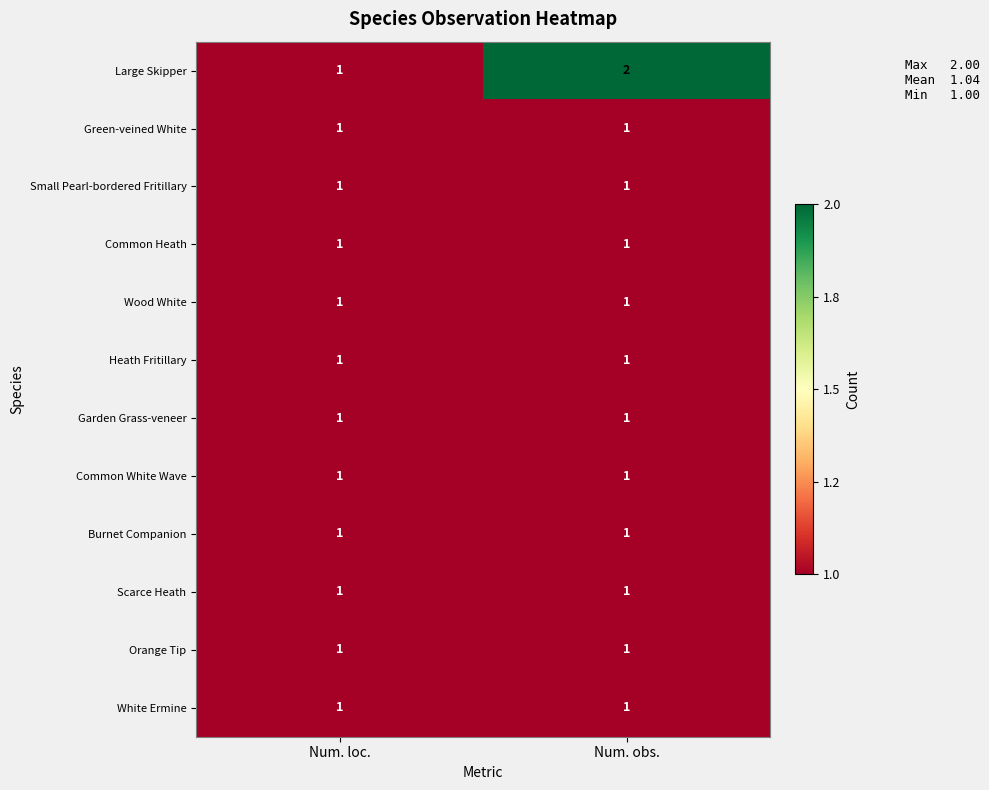

The value of Heath Fritillary at Num. obs. is 1. True or false?

True